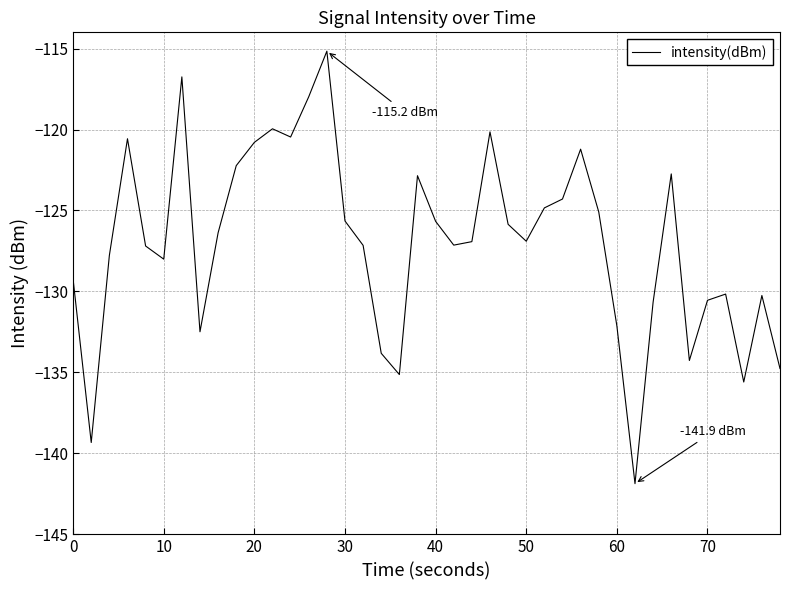

What is the greatest value displayed?

-115.2